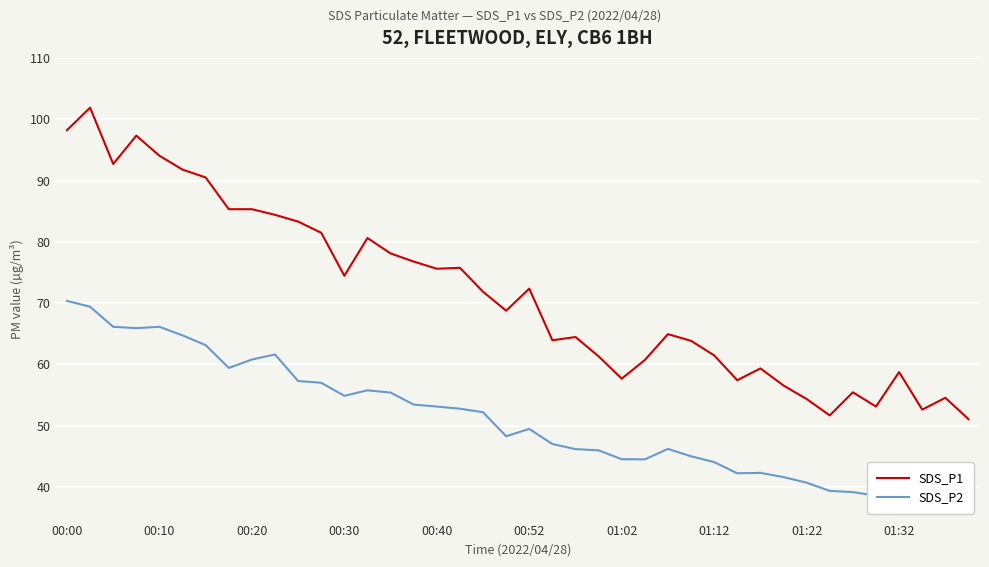

Which series has the largest total across all categories?

SDS_P1